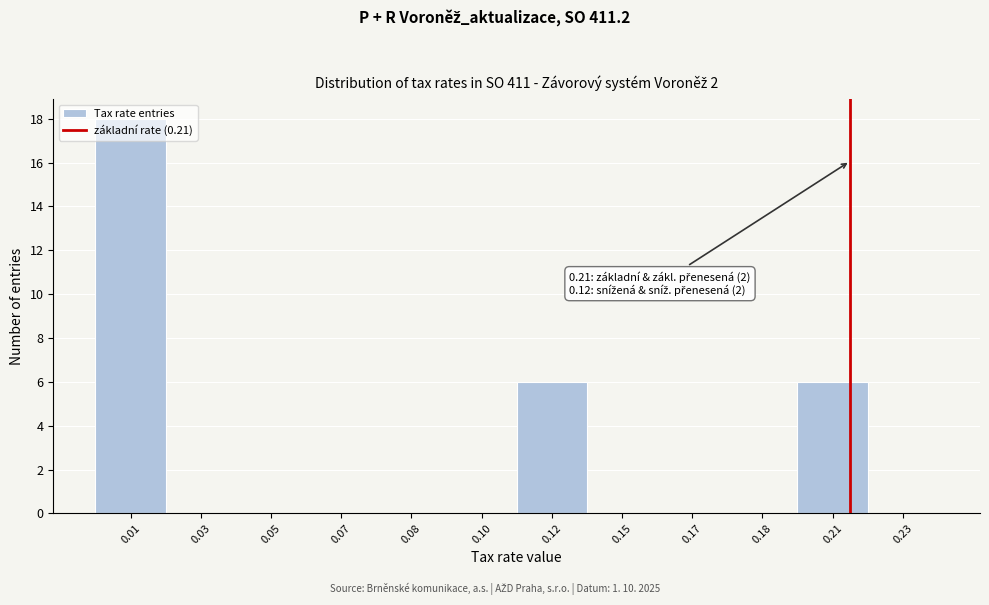

Is it true that the value at 0.05 is 0?

True